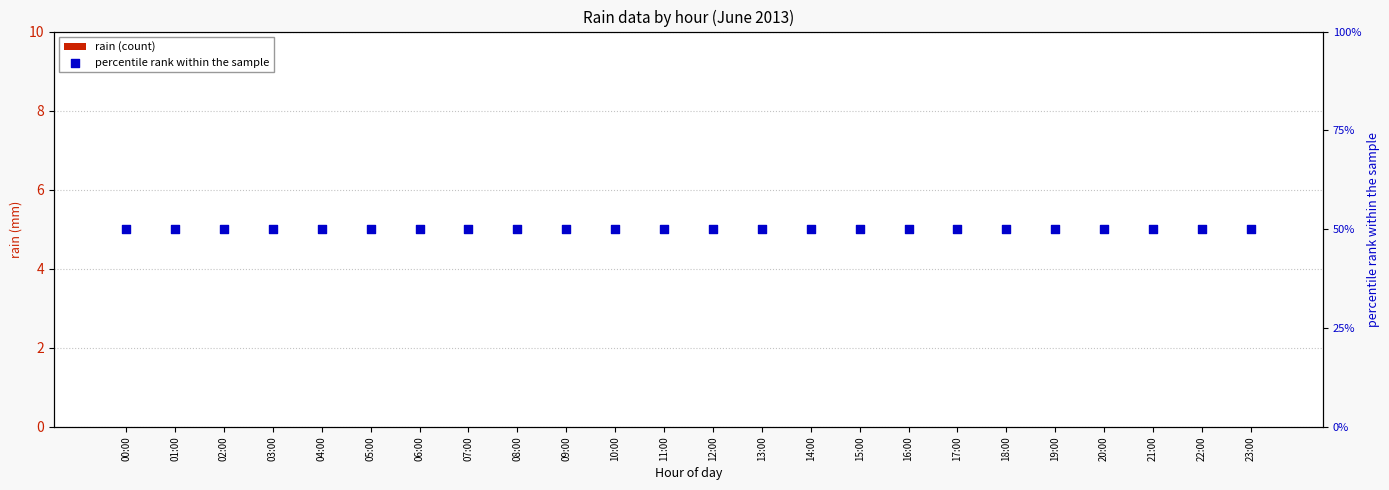

Is the value of percentile rank within the sample at 15:00 greater than the value of rain (count) at 03:00?

Yes